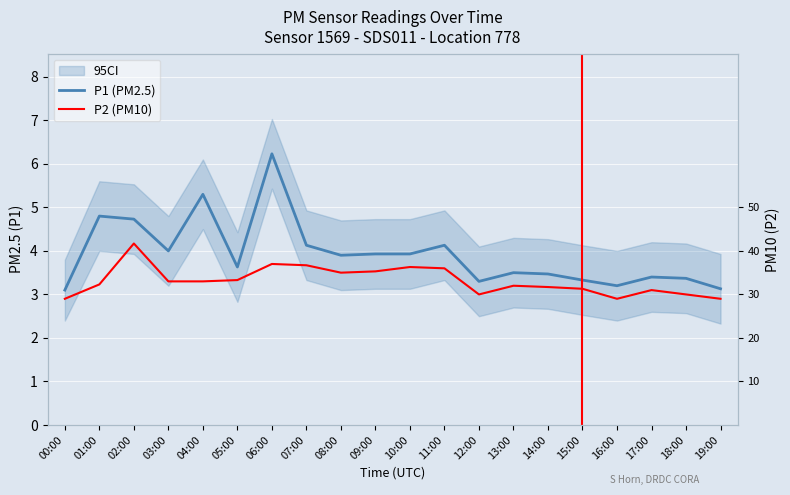

What is the maximum value shown in the chart?

6.2